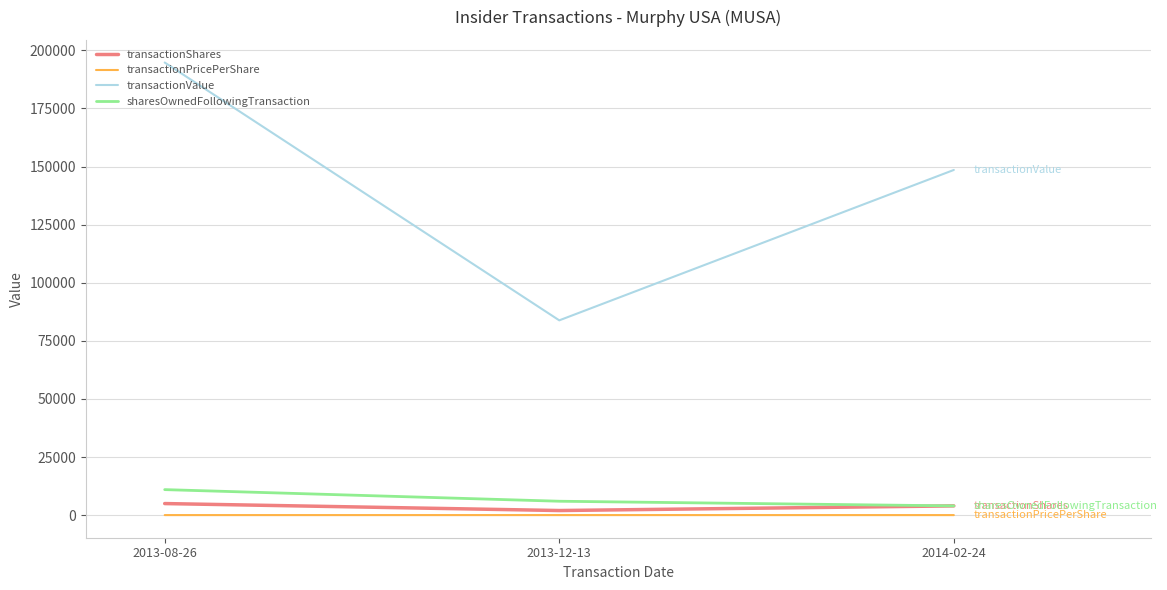

What is the spread (max minus min) of values at 2013-08-26?

194744.0